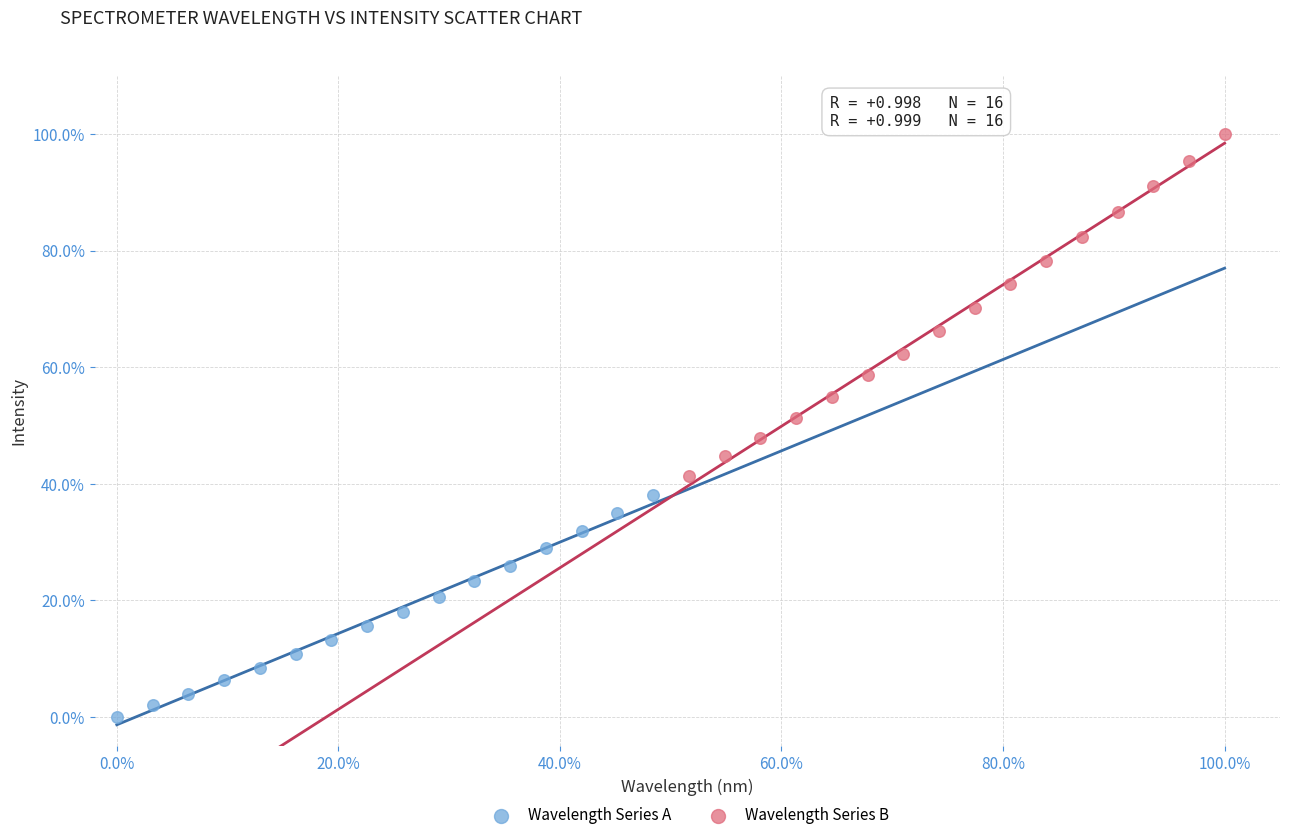

What are all the series names shown in the legend?

Wavelength Series A, Wavelength Series B